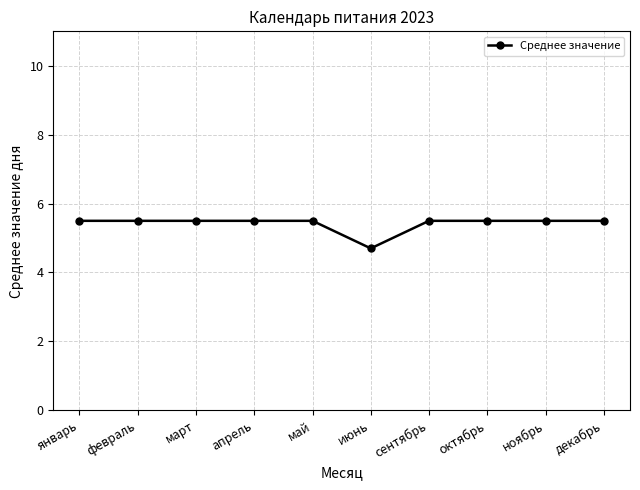

What position from the left is май?

5